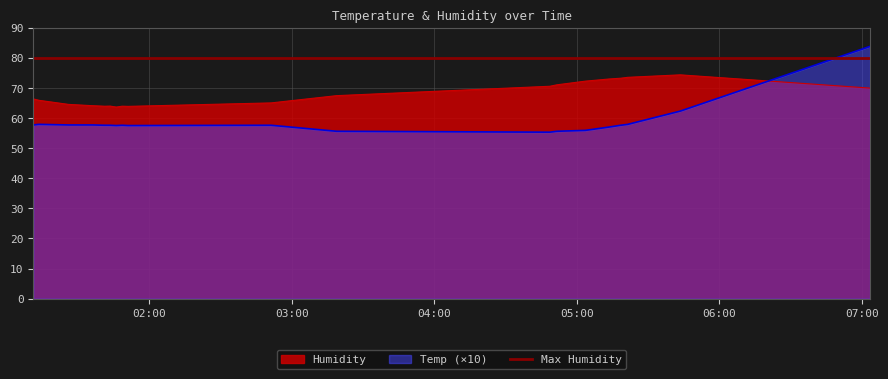

What is the total value across all series at 2019/12/14 05:13:36?

130.0